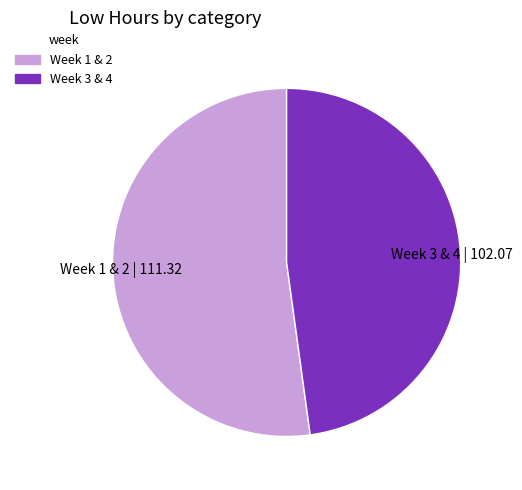

True or false: Week 3 & 4 accounts for 48% of the total.

True